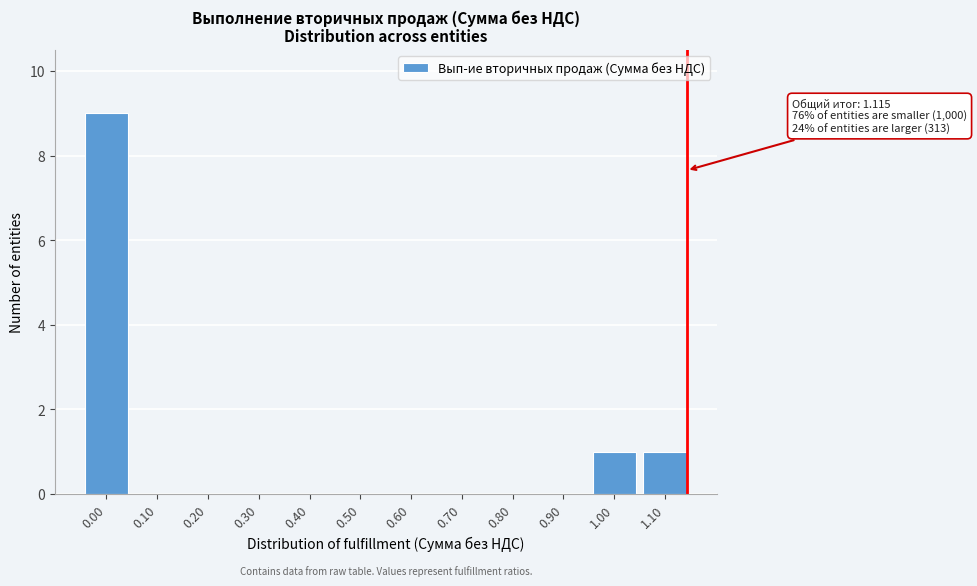

Reading left to right, list all the values displayed in this chart.

0.00=9	0.10=0	0.20=0	0.30=0	0.40=0	0.50=0	0.60=0	0.70=0	0.80=0	0.90=0	1.00=1	1.10=1